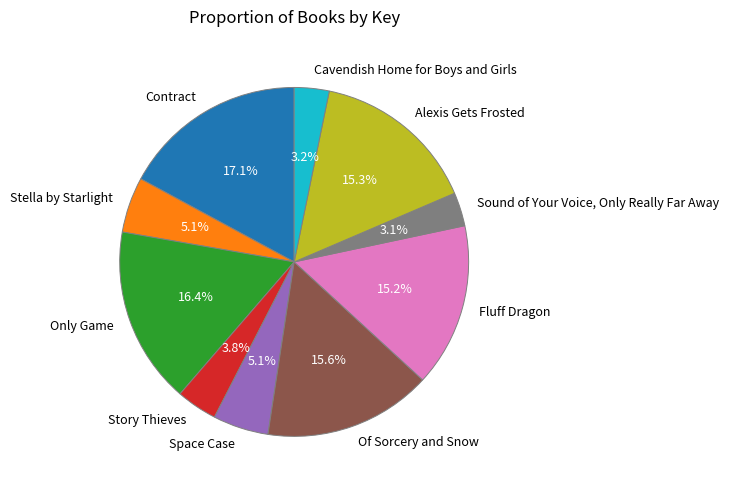

What percentage is the Cavendish Home for Boys and Girls slice, to the nearest percent?

3%